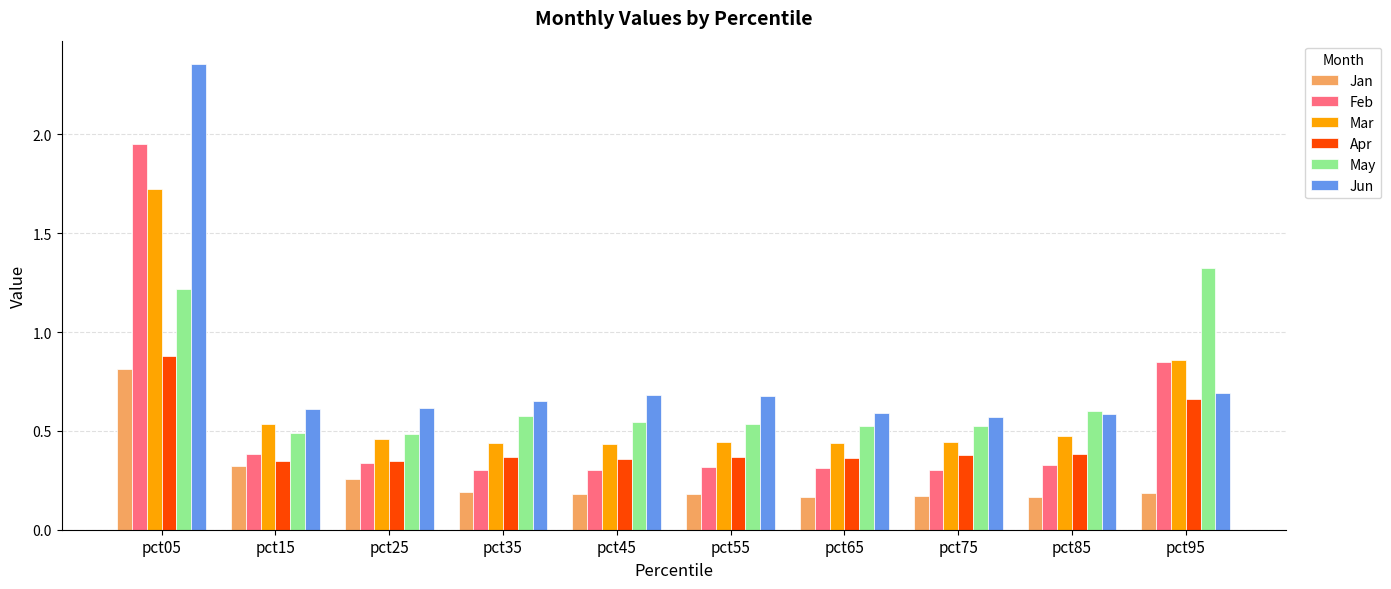

What are all the series names shown in the legend?

Jan, Feb, Mar, Apr, May, Jun